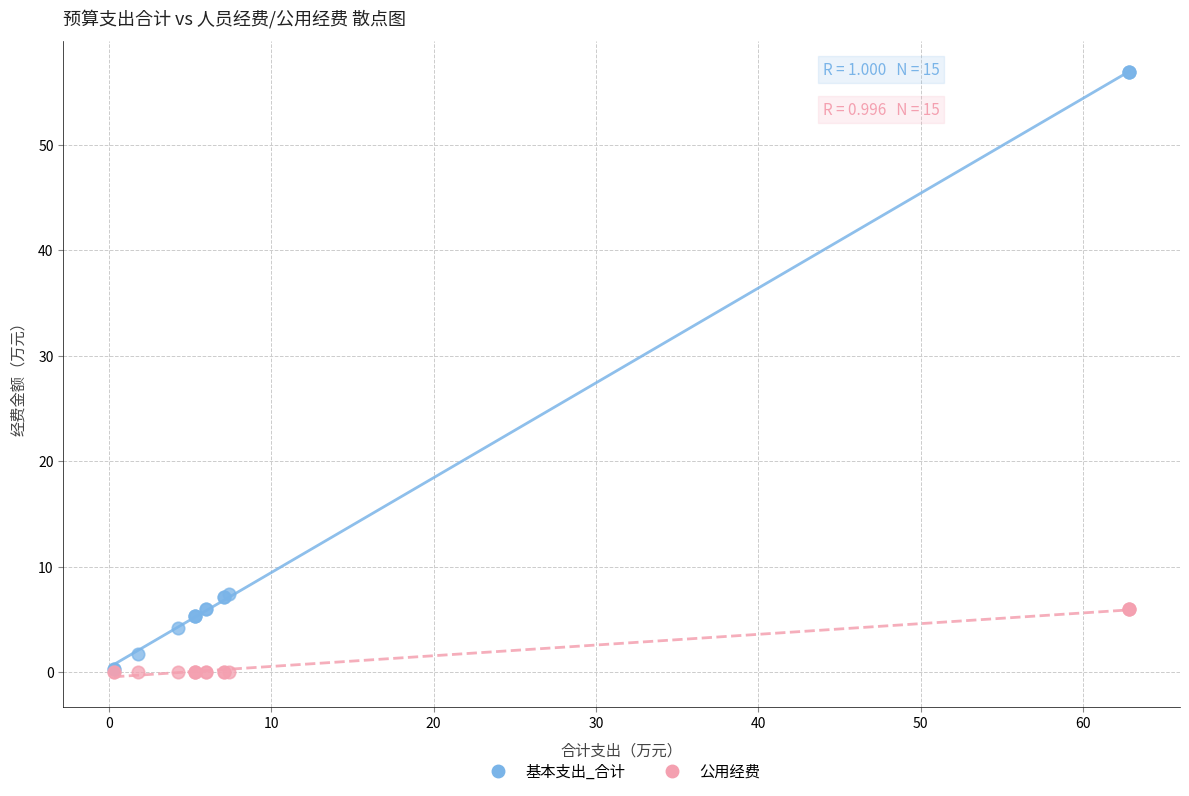

What are all the series names shown in the legend?

基本支出_合计, 公用经费